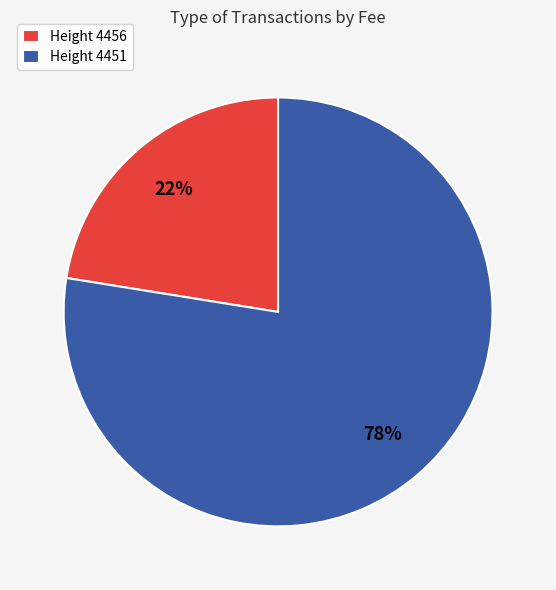

Which has a higher value, Height 4456 or Height 4451?

Height 4451